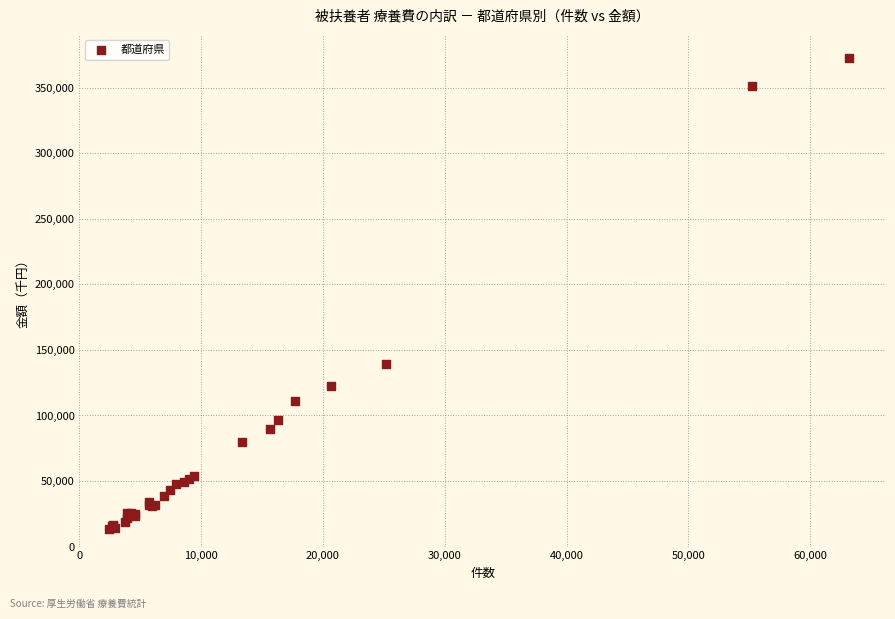

What Y value in the scatter plot is closest to 192697?

139392.2